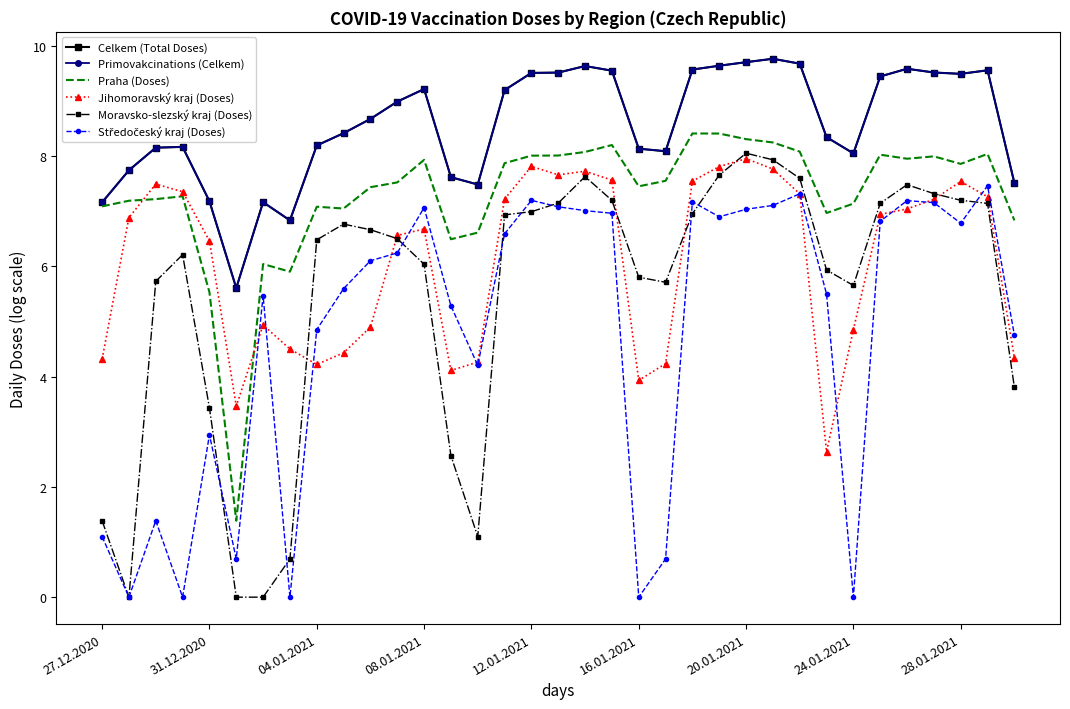

Is this an area chart (filled region under the line)?

No